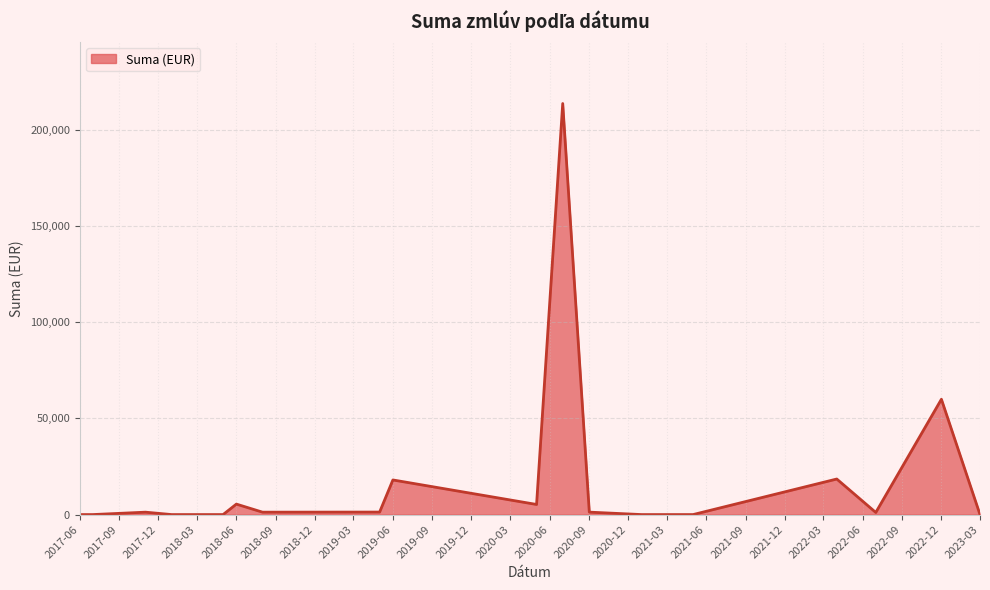

Does the chart display data point markers on the line(s)?

No